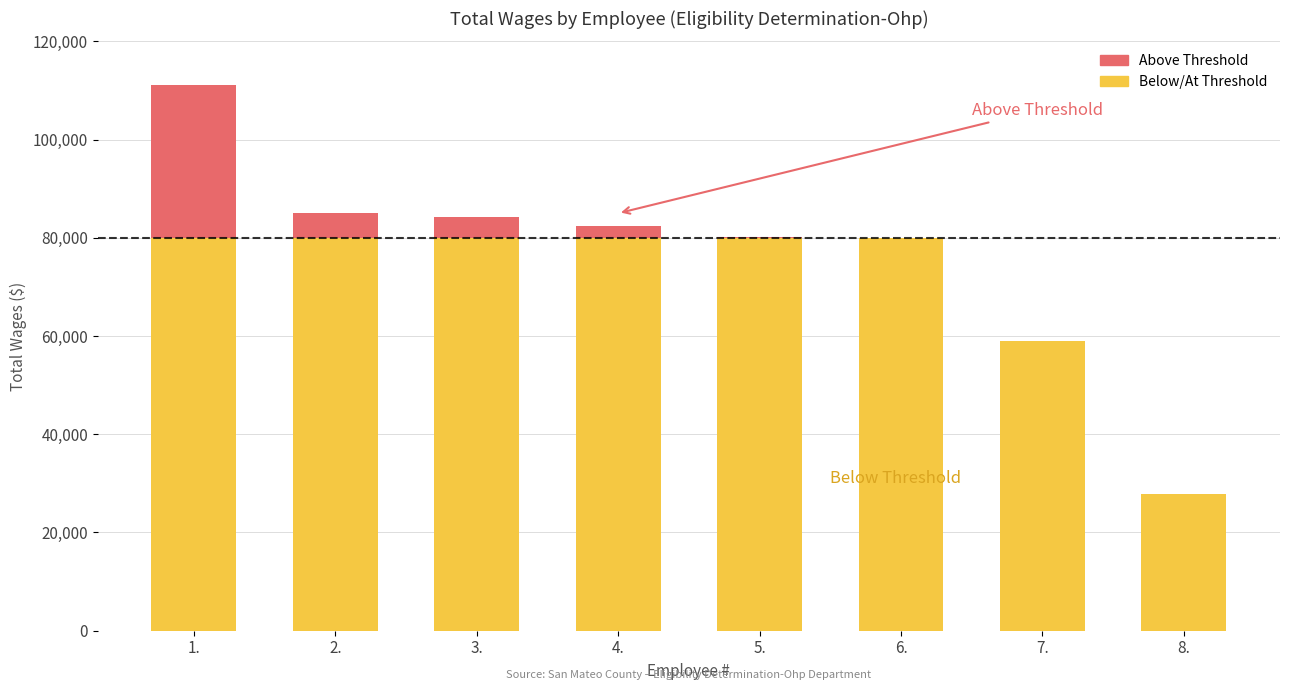

List the labels in order of value, smallest first.

8., 7., 6., 5., 4., 3., 2., 1.